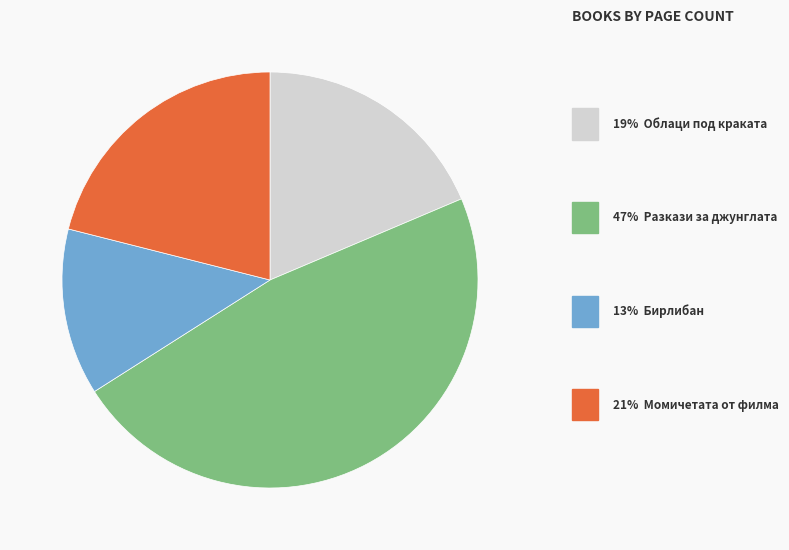

Does any single category account for the majority?

No